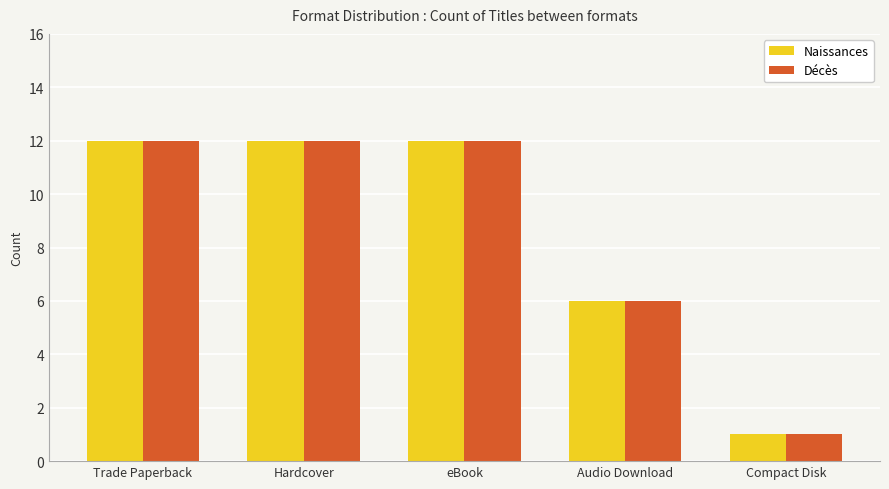

What is the maximum value for Décès?

12